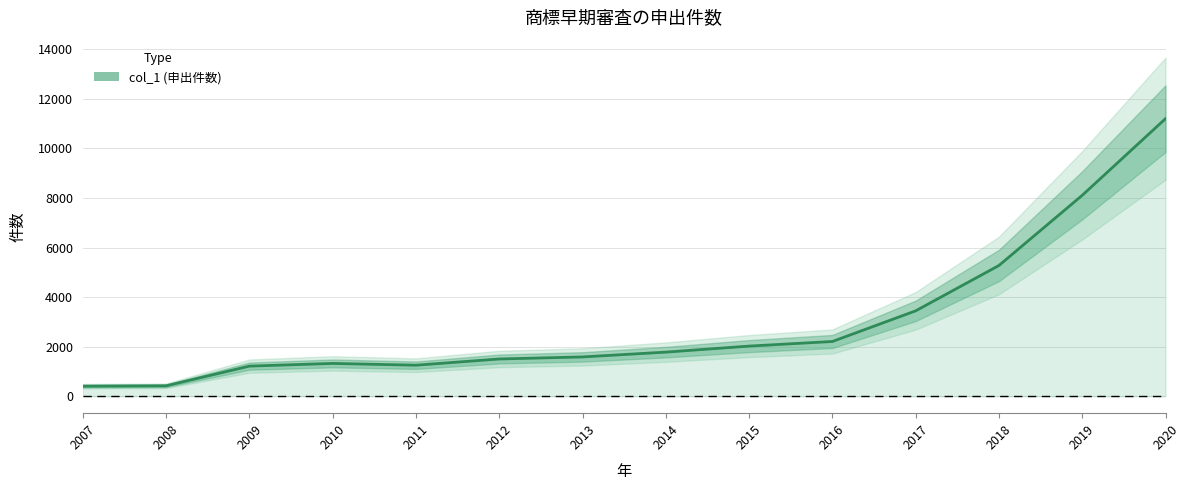

Which category has the lowest value across all series?

2007